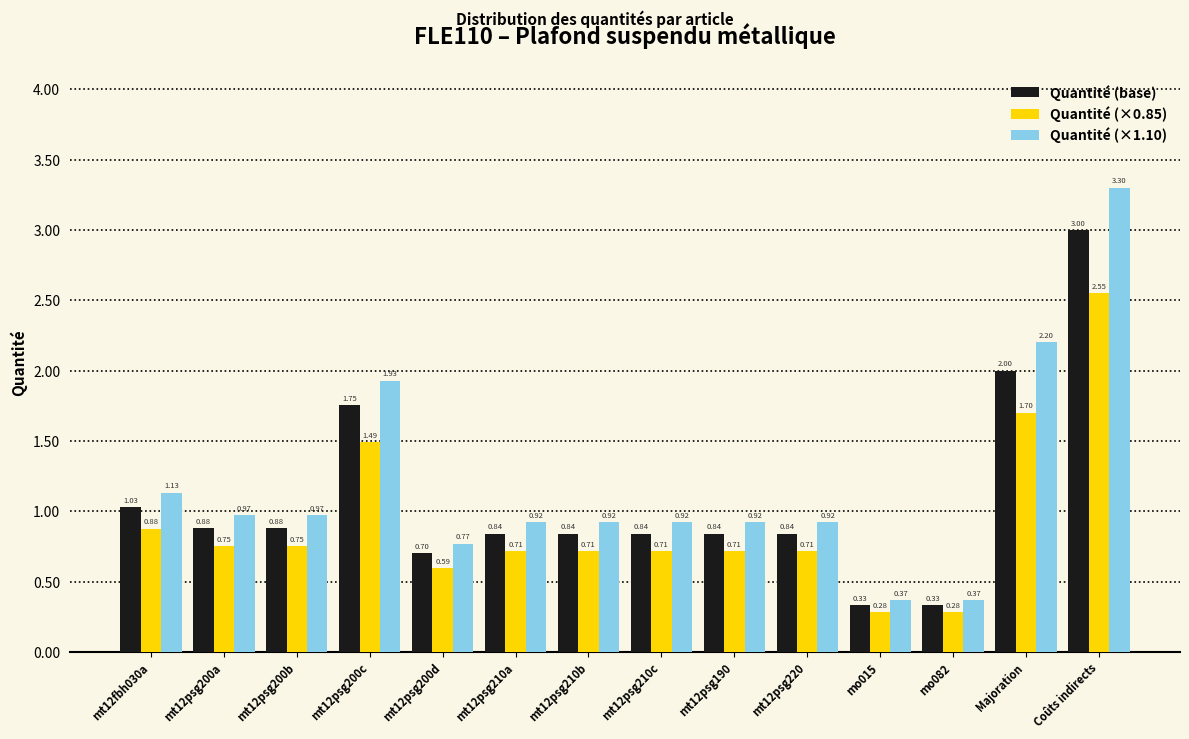

At how many categories does at least one series exceed 1?

4